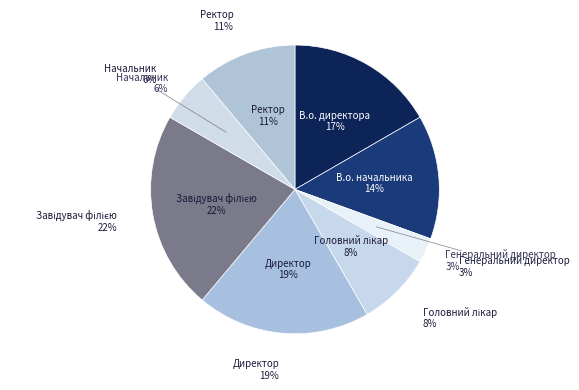

True or false: Головний лікар accounts for 1% of the total.

False